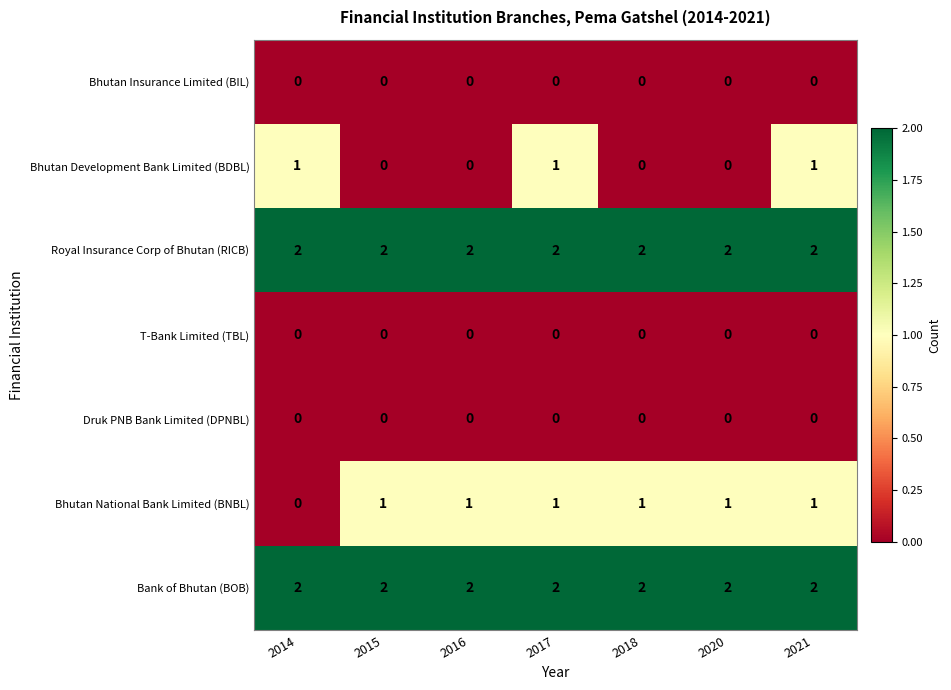

What is the difference between the highest and lowest values at 2014?

2